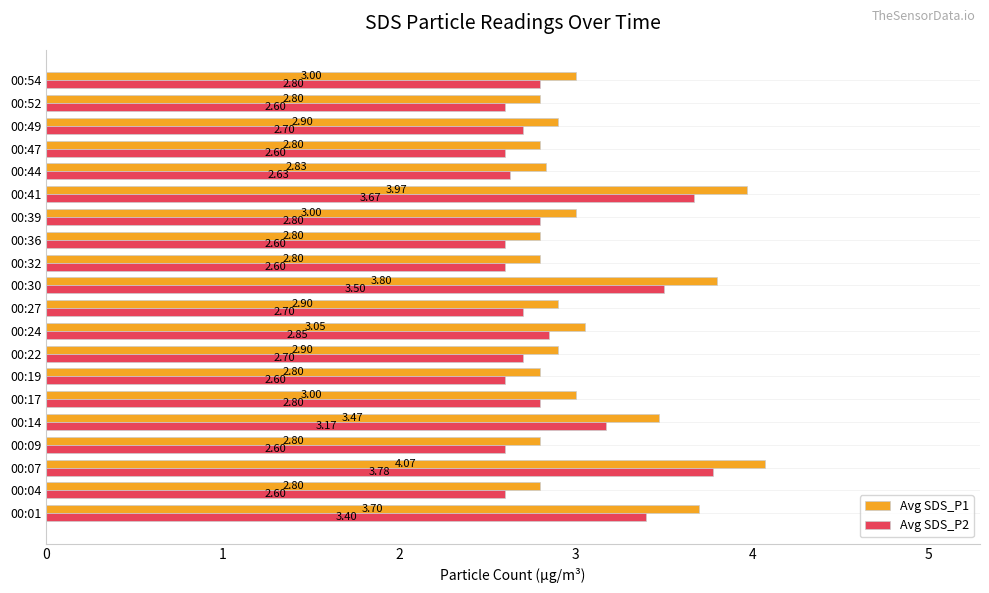

What is the total value across all series at 00:54?

5.8